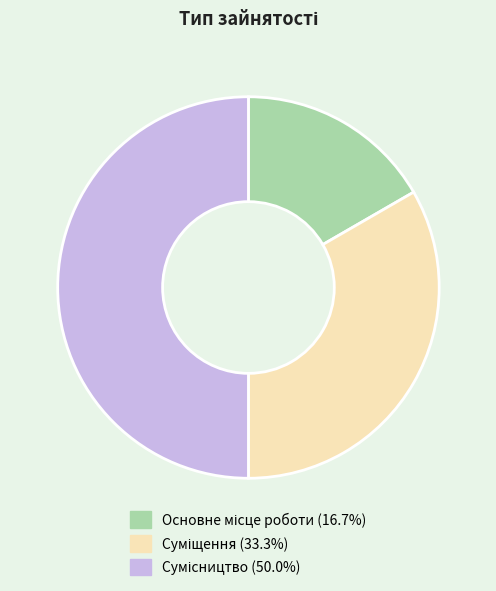

Which category has the smallest portion of the pie?

Основне місце роботи